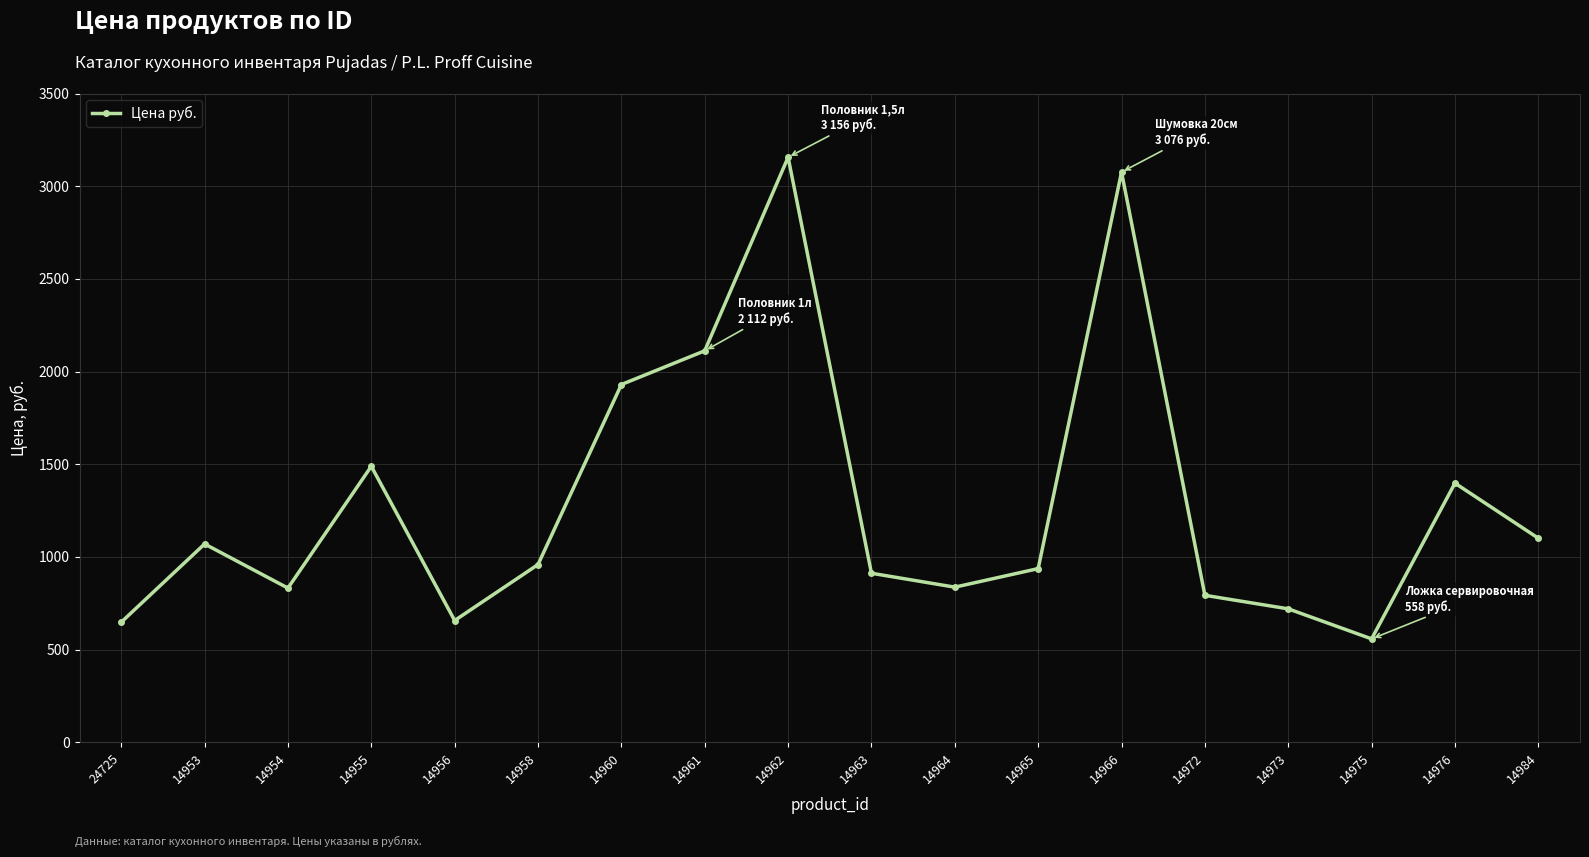

How many lines are shown in the chart?

1